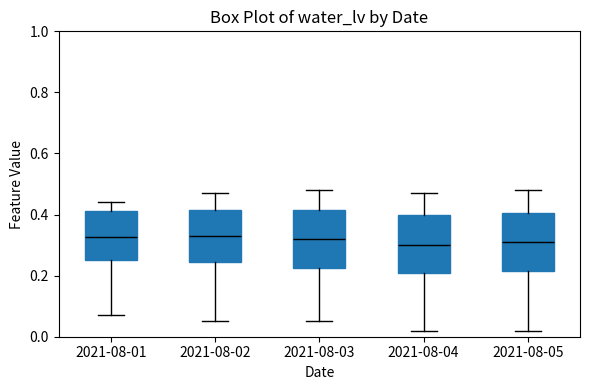

Reading left to right, read every box against the y-axis: the position of its median line, the range the box covers, and the ends of its whiskers. The values are not printed on the chart, so give them approximately, as read against the axis.

2021-08-01: median 0.32, box 0.26 to 0.42, whiskers 0.08 to 0.44
2021-08-02: median 0.34, box 0.24 to 0.42, whiskers 0.06 to 0.48
2021-08-03: median 0.32, box 0.22 to 0.42, whiskers 0.06 to 0.48
2021-08-04: median 0.30, box 0.20 to 0.40, whiskers 0.02 to 0.48
2021-08-05: median 0.32, box 0.22 to 0.40, whiskers 0.02 to 0.48